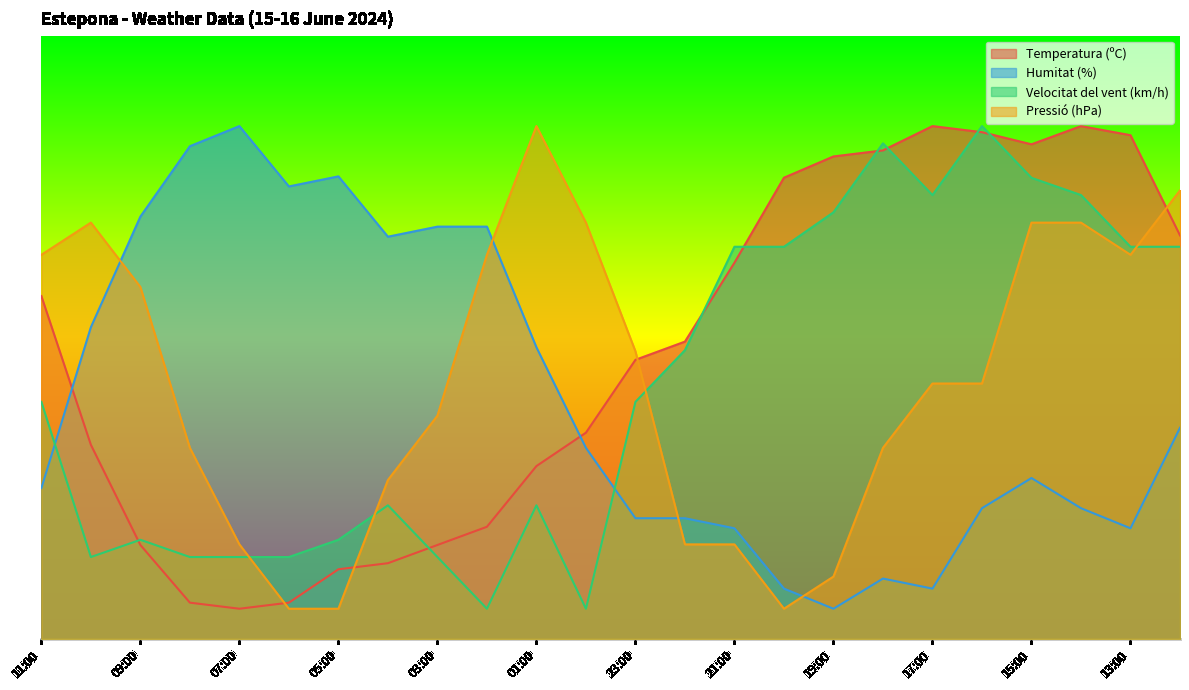

True or false: Humitat (%) and Temperatura (ºC) intersect in this chart.

True